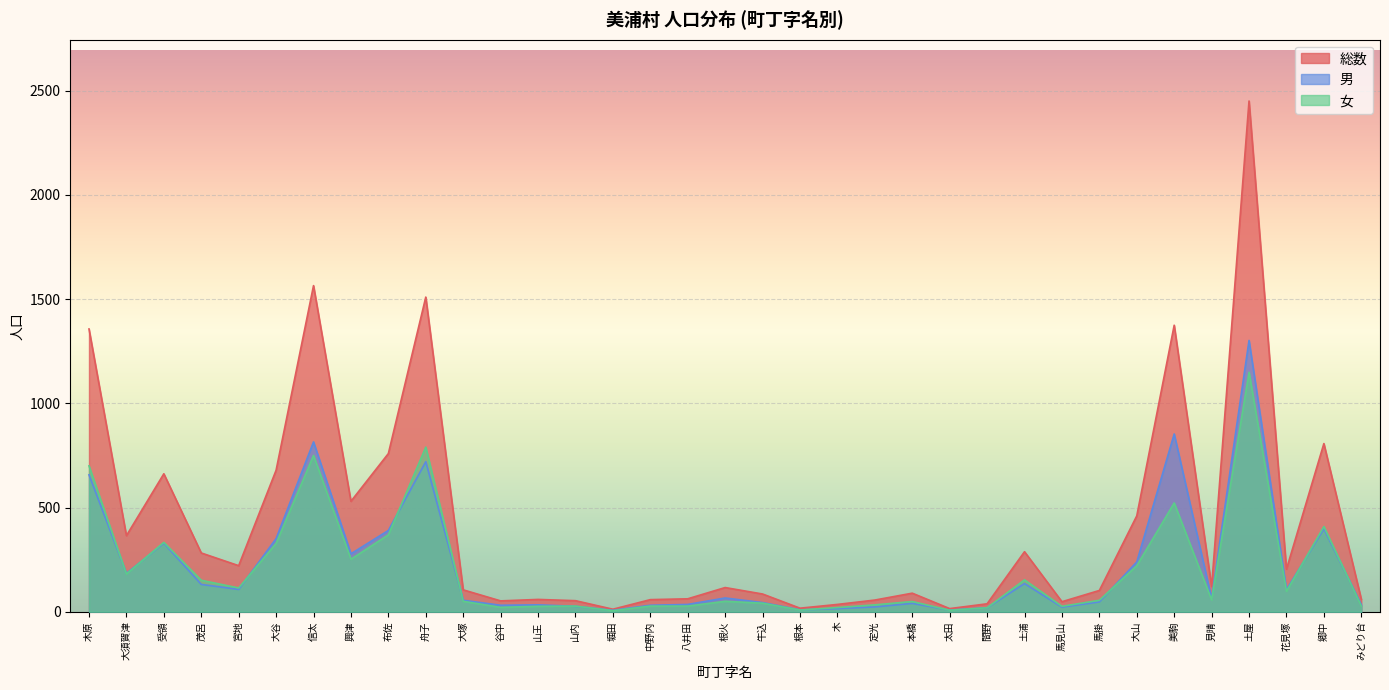

True or false: 女 has a value of 26 at 山王.

True